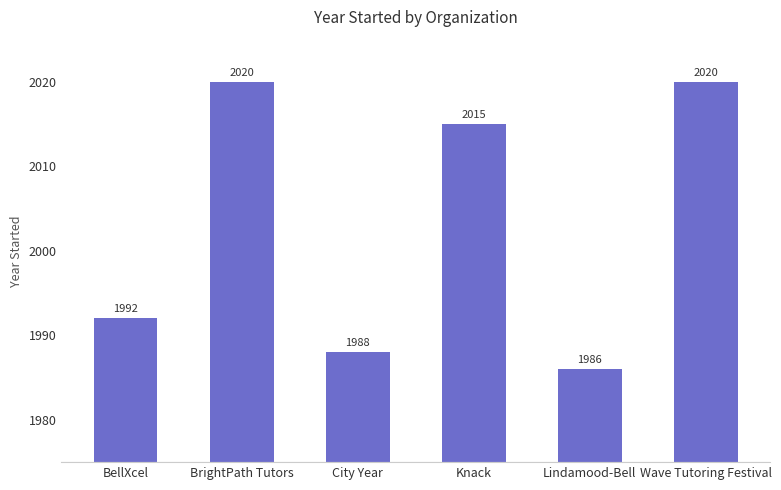

What is the label of the 3rd bar from the right?

Knack